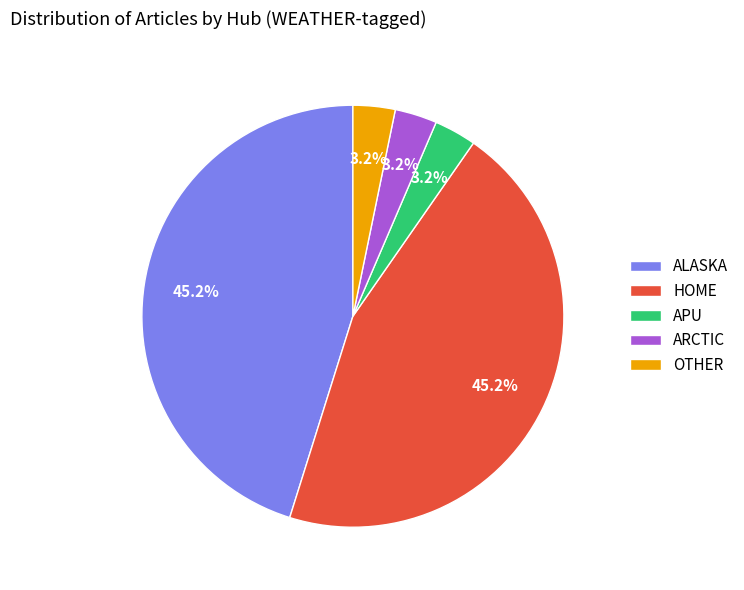

How many segments does this pie chart have?

5